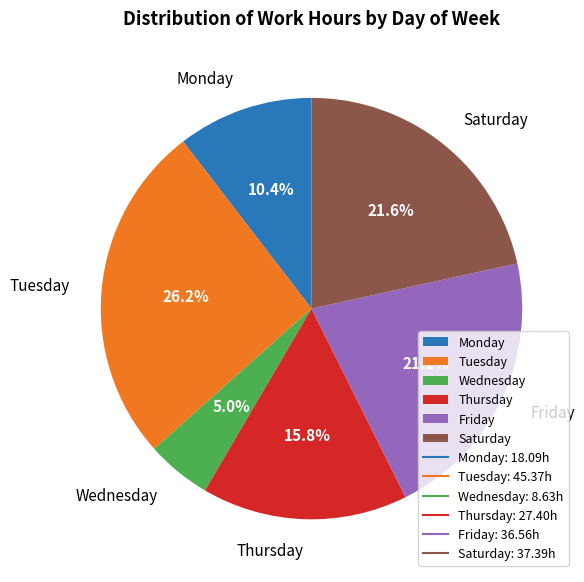

Which slice is the smallest?

Wednesday